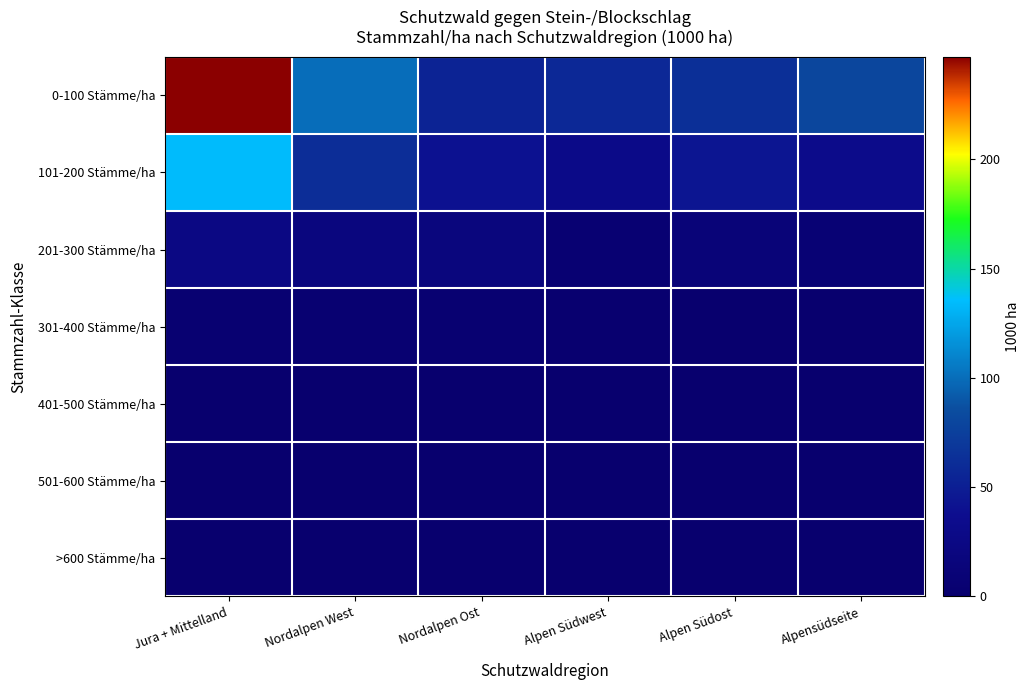

Rank the series by their maximum value, from highest to lowest.

0-100 Stämme/ha, 101-200 Stämme/ha, 201-300 Stämme/ha, 301-400 Stämme/ha, 401-500 Stämme/ha, >600 Stämme/ha, 501-600 Stämme/ha